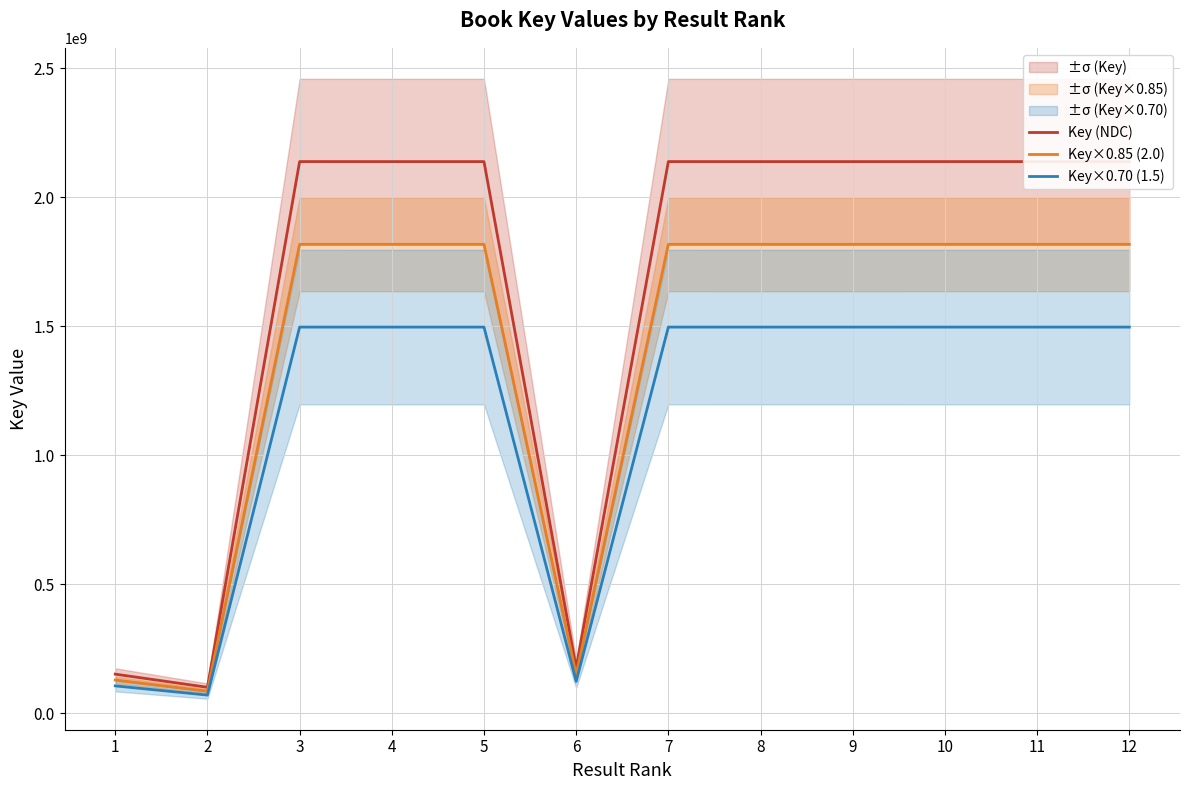

In Key×0.70 (1.5), how many points are lower than both neighbors (excluding endpoints)?

4